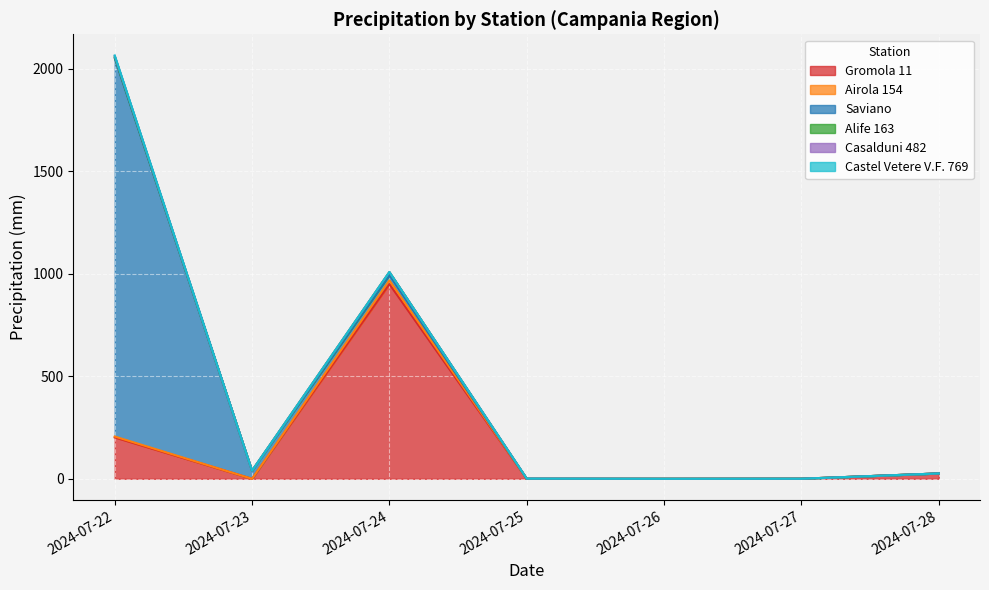

Does the chart display data point markers on the line(s)?

No